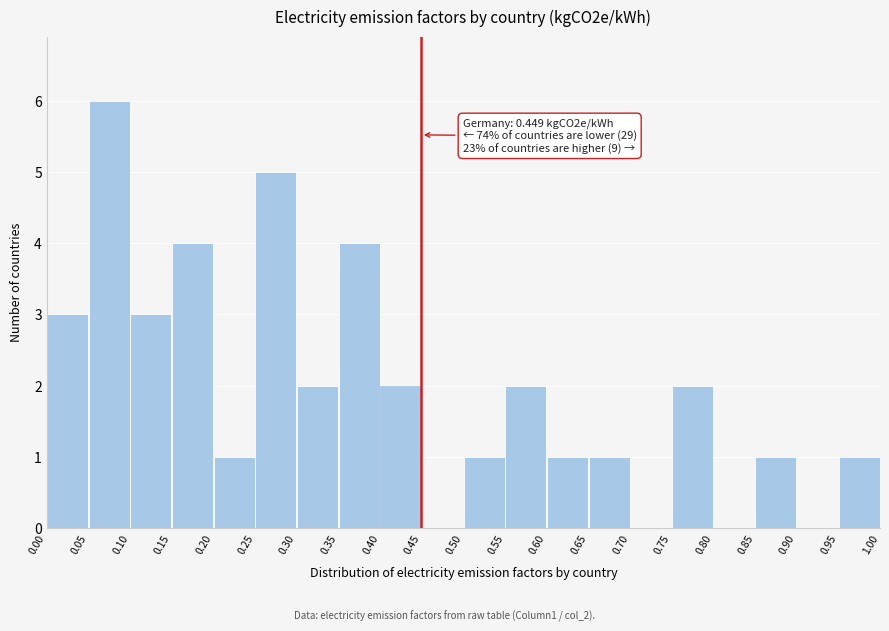

Over which range of the x-axis is the bar tallest?

0.05 to 0.10